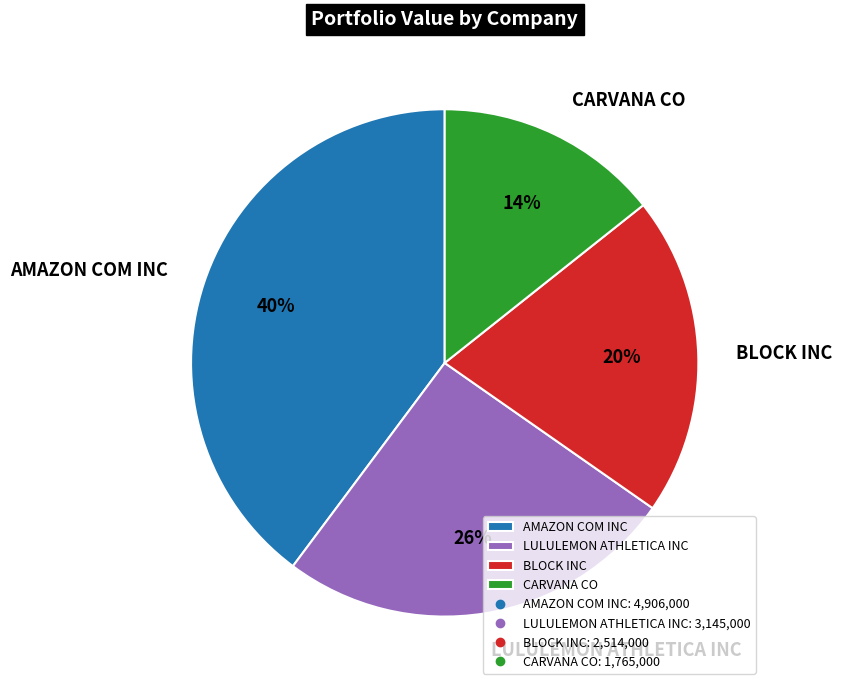

What is the ratio of the value at LULULEMON ATHLETICA INC to the value at BLOCK INC?

1.3